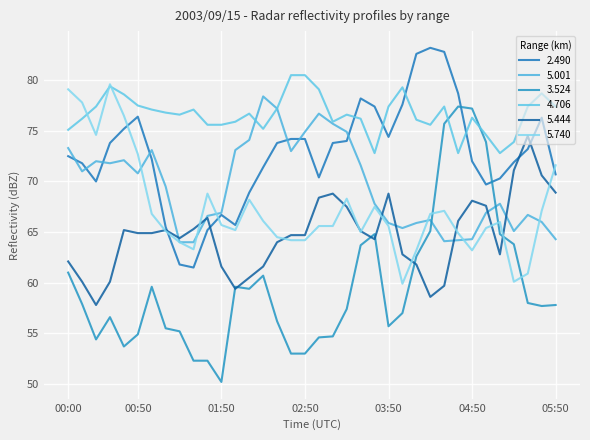

Where do 5.444 and 5.001 first cross each other?

01:10 and 01:20